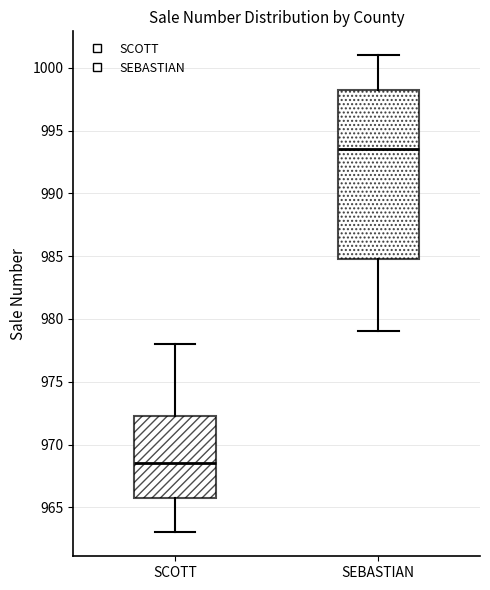

Reading left to right, read every box against the y-axis: the position of its median line, the range the box covers, and the ends of its whiskers. The values are not printed on the chart, so give them approximately, as read against the axis.

SCOTT: median 968.5, box 966.0 to 972.5, whiskers 963.0 to 978.0
SEBASTIAN: median 993.5, box 985.0 to 998.5, whiskers 979.0 to 1001.0